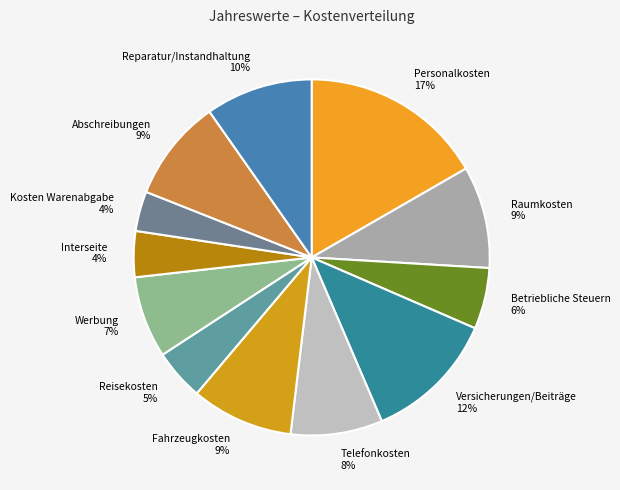

Does any single category account for the majority?

No